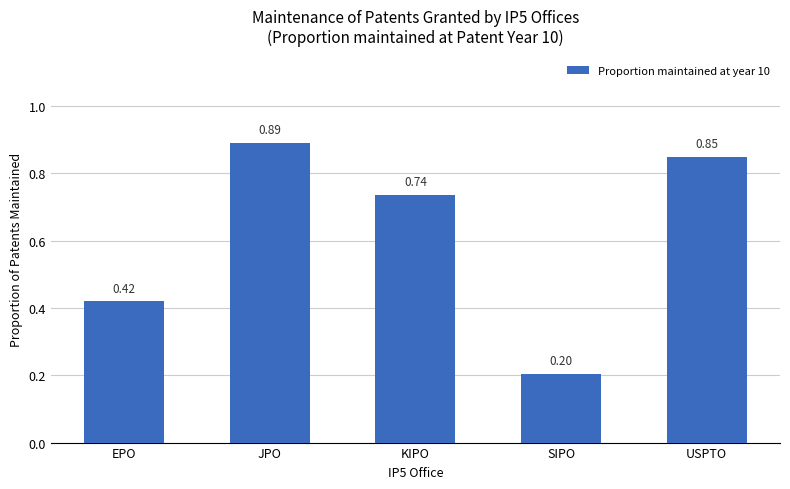

What is the change in value from JPO to SIPO?

-0.7